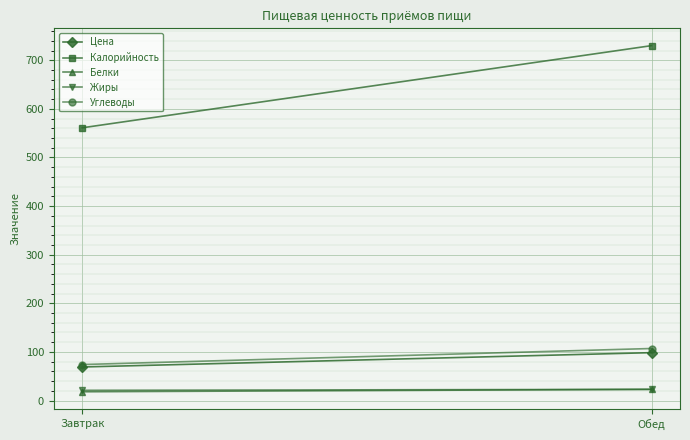

Is the value of Углеводы at Завтрак greater than the value of Калорийность at Завтрак?

No